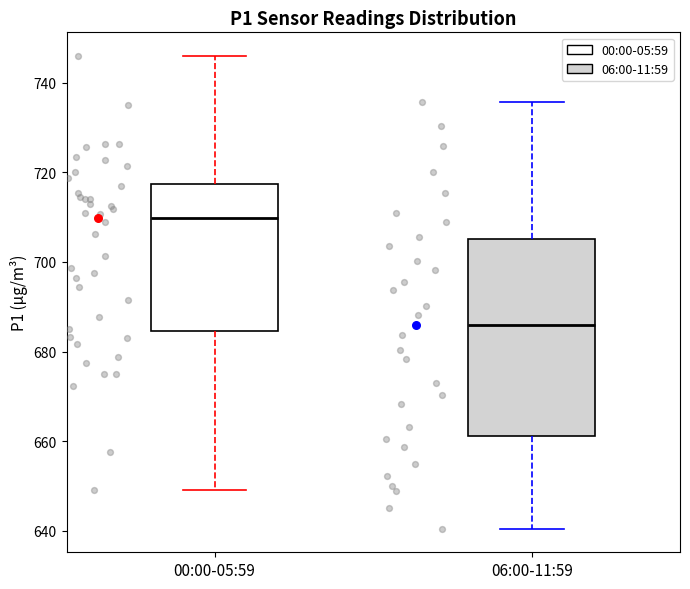

Reading left to right, transcribe this box plot: for each box, give where its median line is, the range the box spans, and where its two whiskers end, as read against the y-axis. The values are not printed on the chart, so give them approximately, as read against the axis.

00:00-05:59: median 710, box 684 to 718, whiskers 650 to 746
06:00-11:59: median 686, box 662 to 706, whiskers 640 to 736